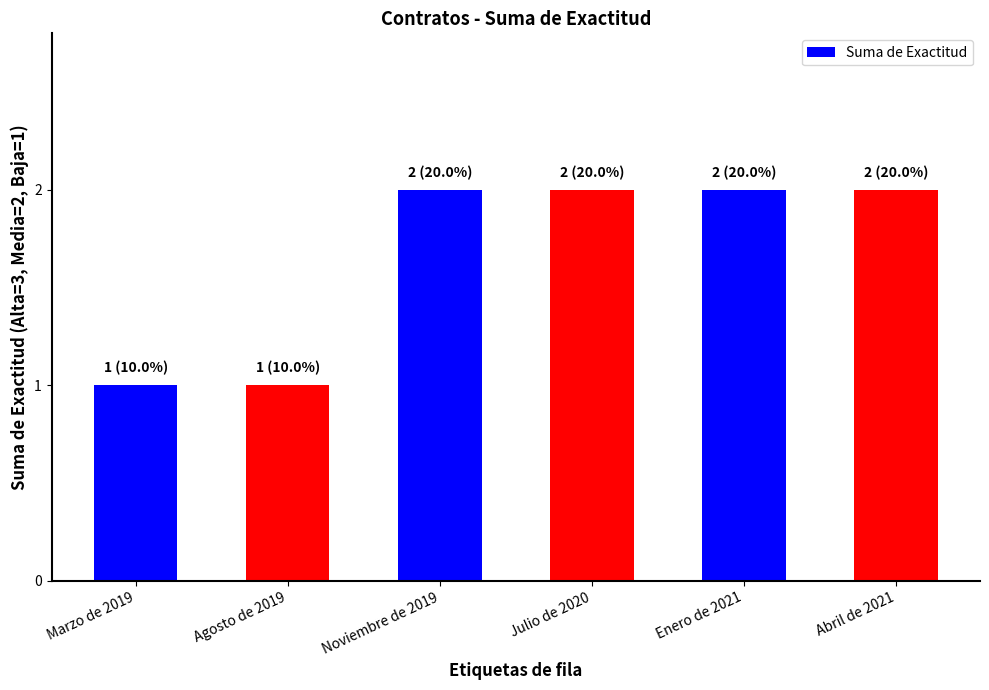

What is the difference between the values at Marzo de 2019 and Julio de 2020?

1